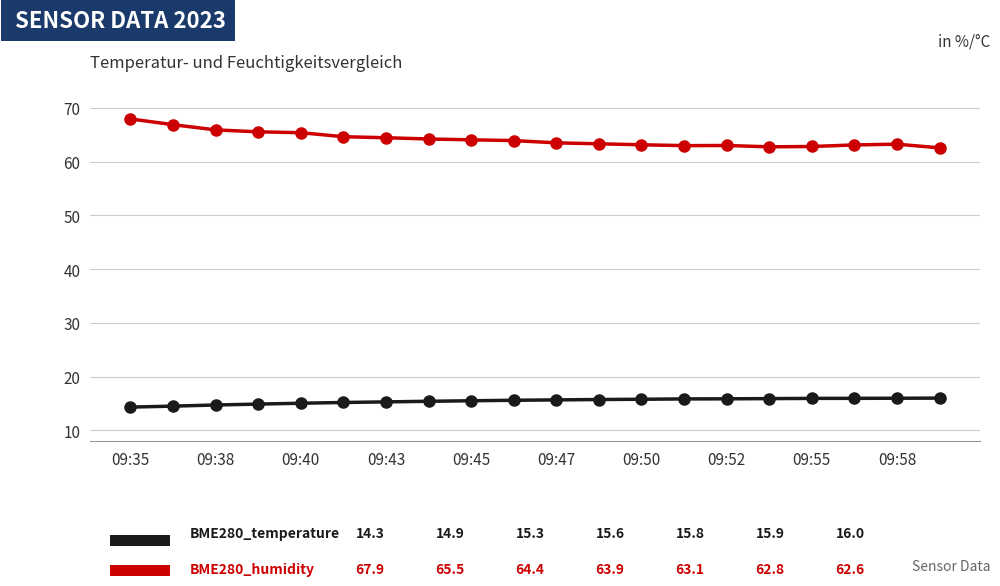

What is the greatest value displayed?

67.9